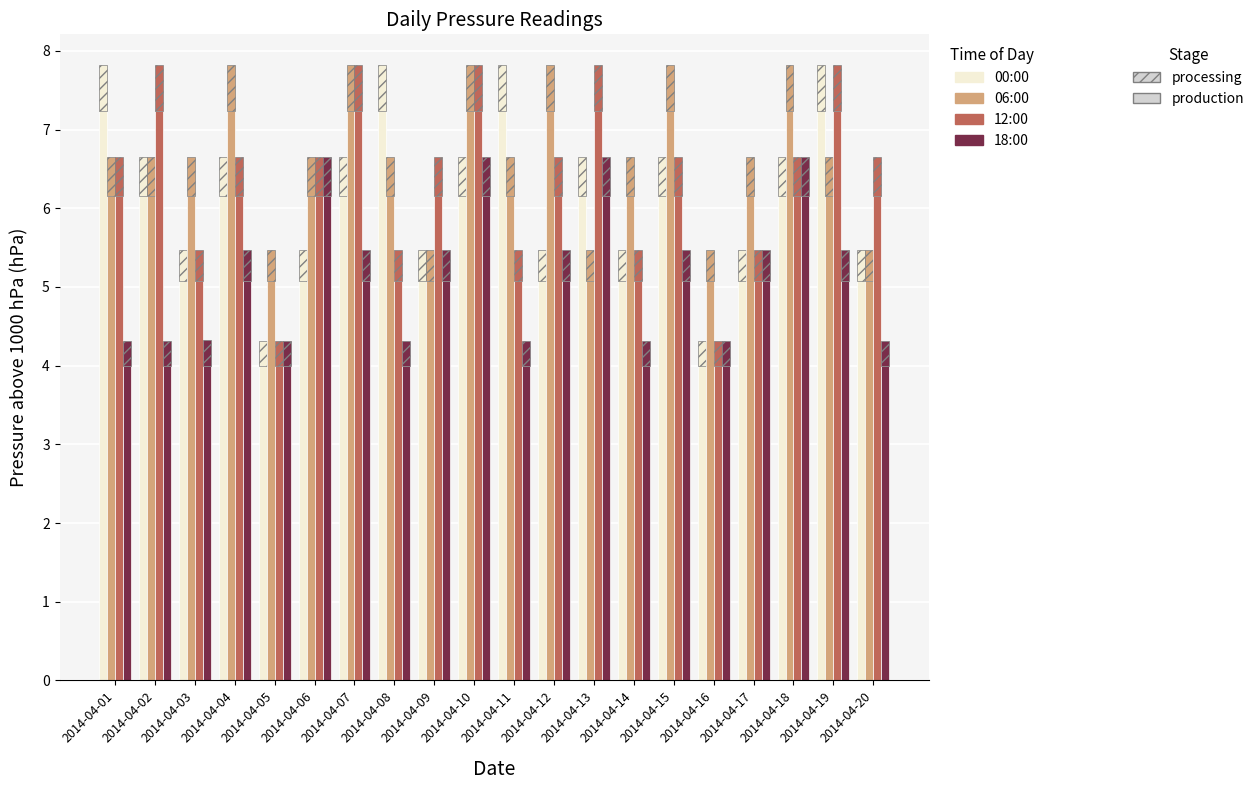

Which has a higher value, 2014-04-15 or 2014-04-20?

2014-04-15